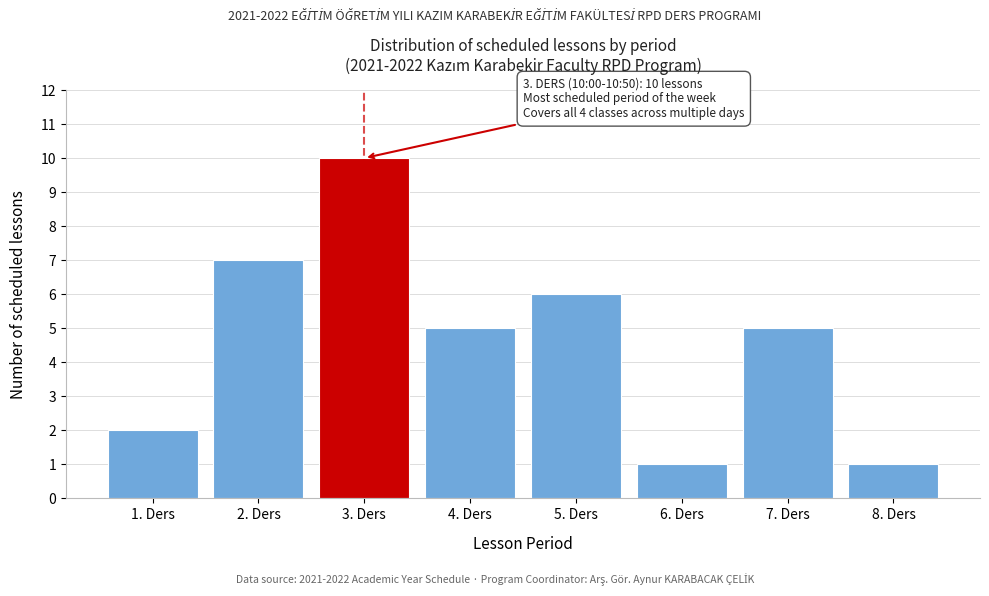

Reading right to left, list all the values displayed in this chart.

1	5	1	6	5	10	7	2